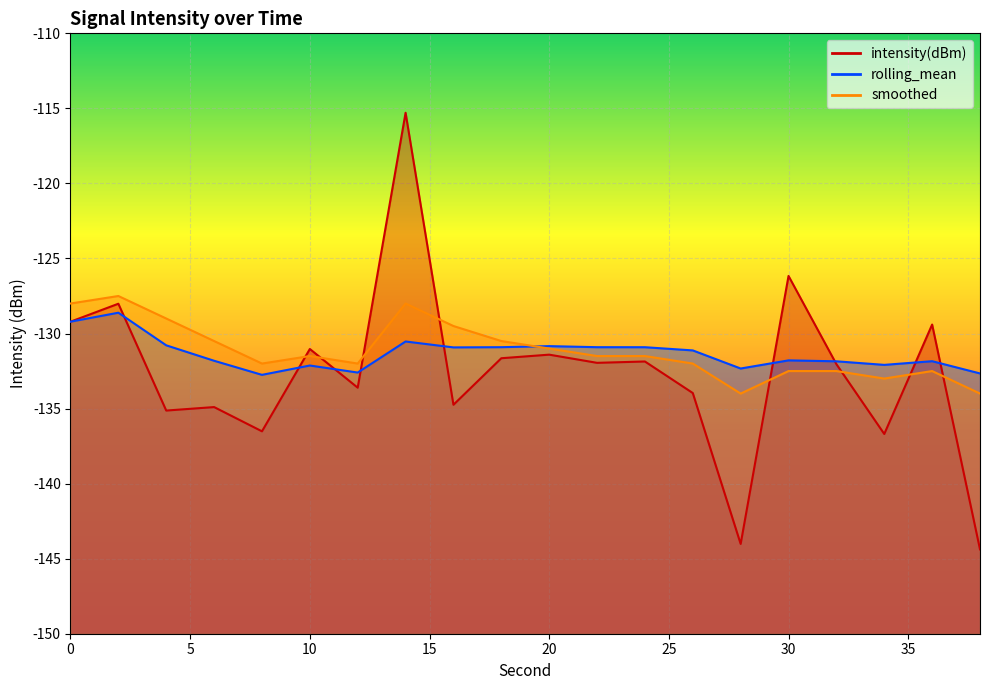

Which has a higher value, 26 or 20?

20